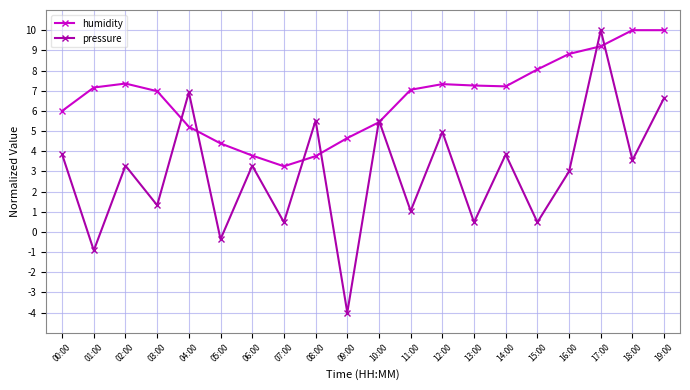

What is the difference between the highest and lowest values at 15:00?

7.6